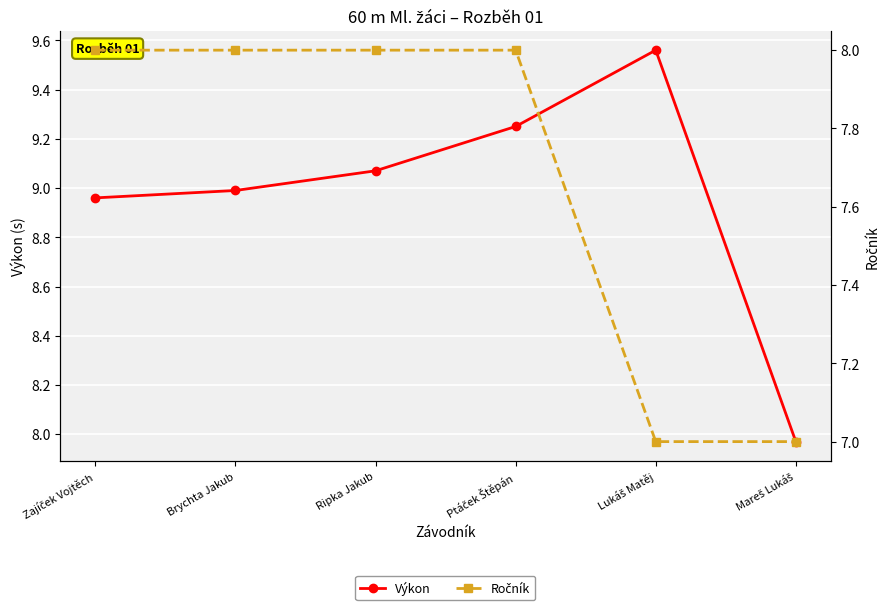

At which category does Výkon reach its first local peak?

Lukáš Matěj